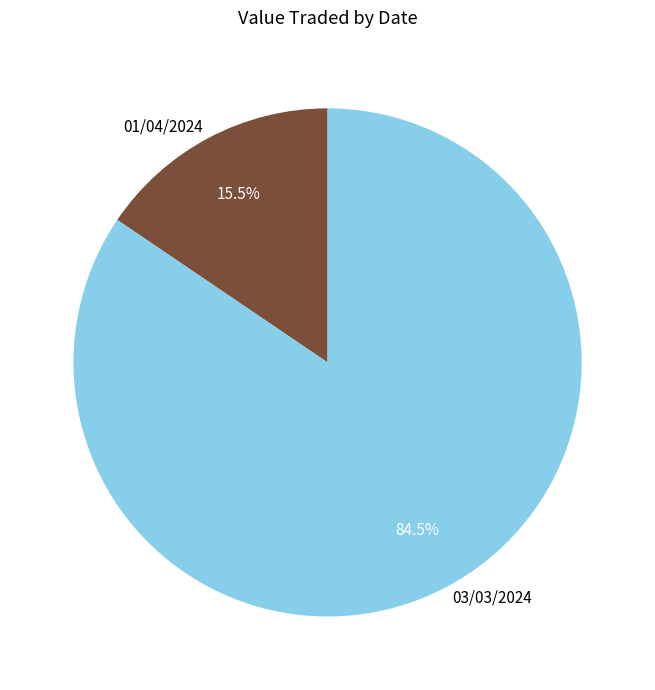

Is there a majority slice in this chart?

Yes